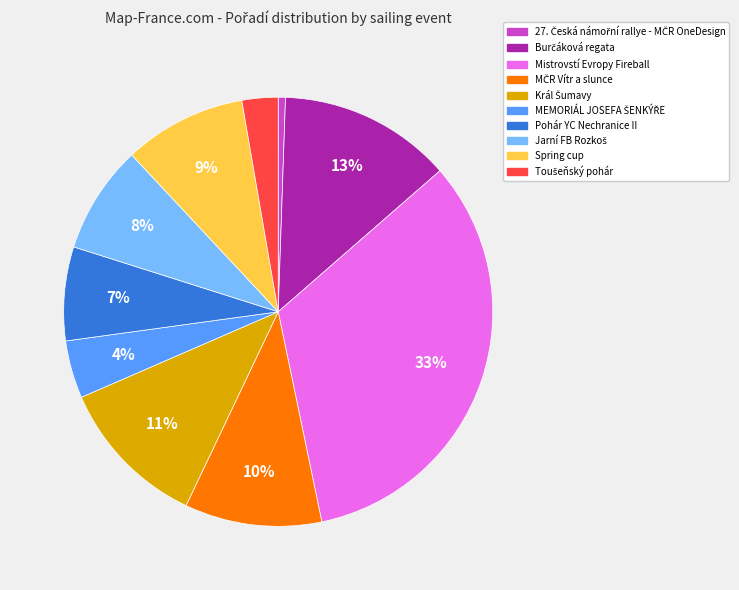

Between Pohár YC Nechranice II and Spring cup, which is larger?

Spring cup